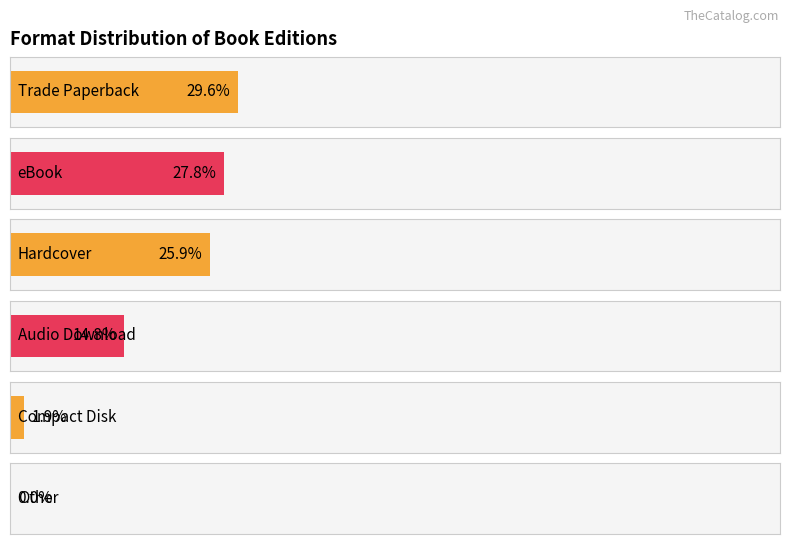

The value at Other is 1. True or false?

False